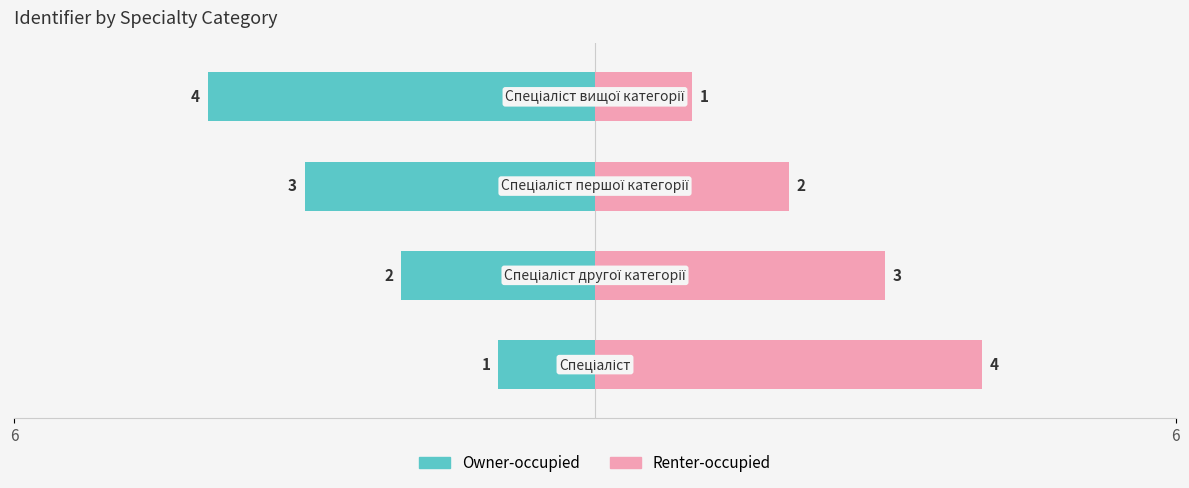

The value of Renter-occupied at 2 is 2. True or false?

True